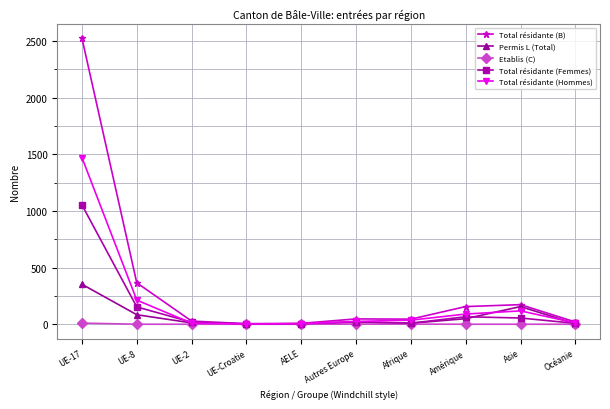

Is the value of Total résidante (B) at Afrique greater than the value of Total résidante (Hommes) at Asie?

No